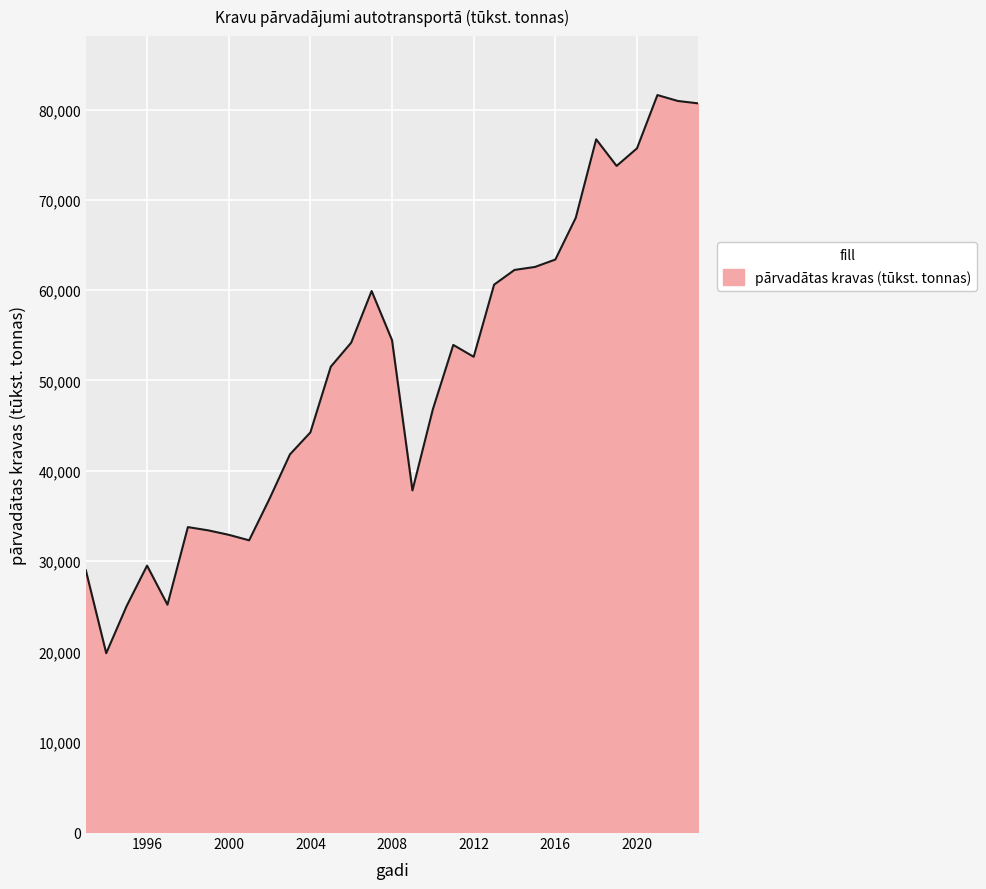

What is the smallest value displayed?

19801.0